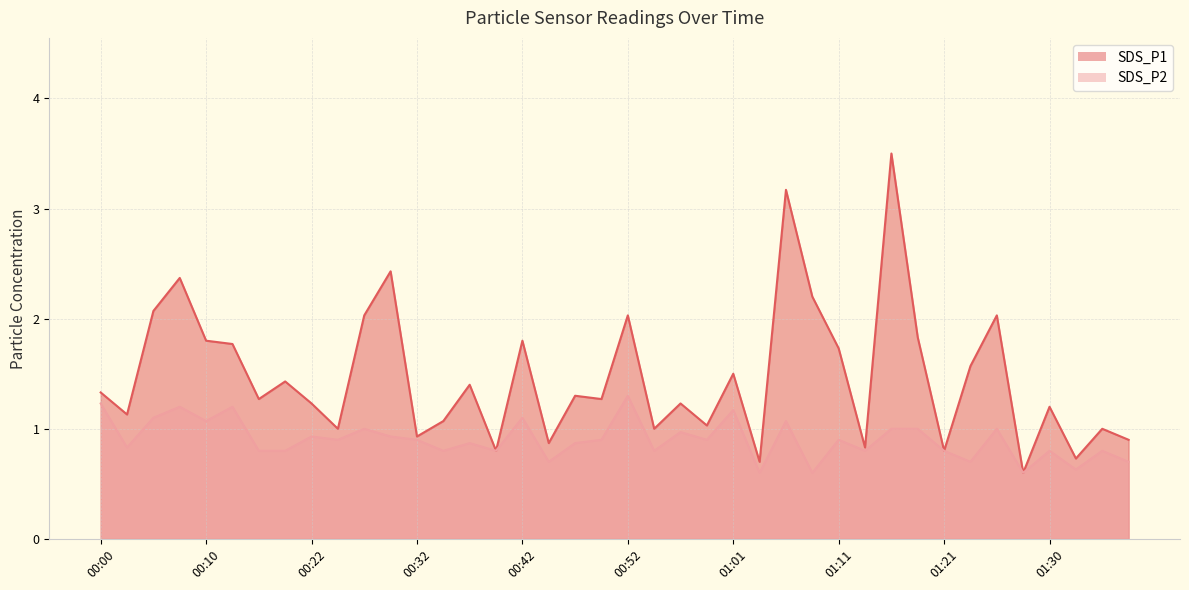

Where is the first local maximum for SDS_P1?

00:07